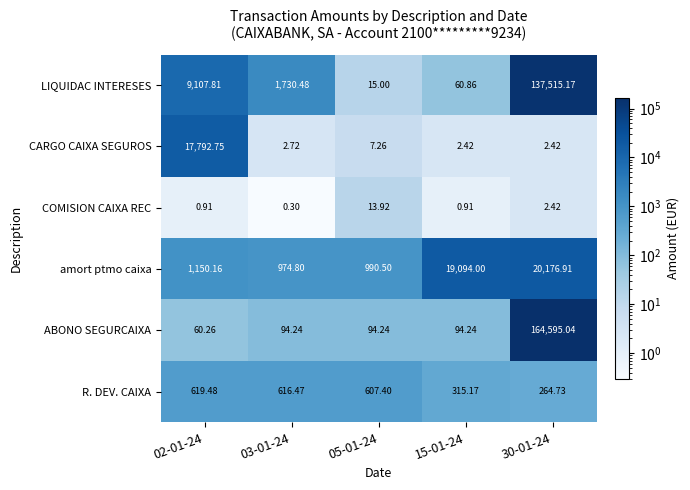

Count the number of data series in this chart.

6